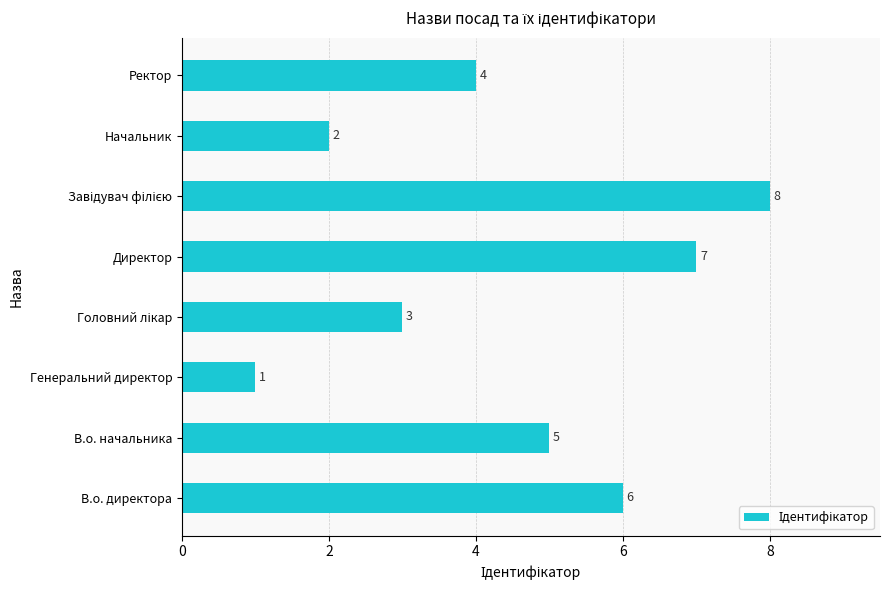

The value at Генеральний директор is 1. True or false?

True